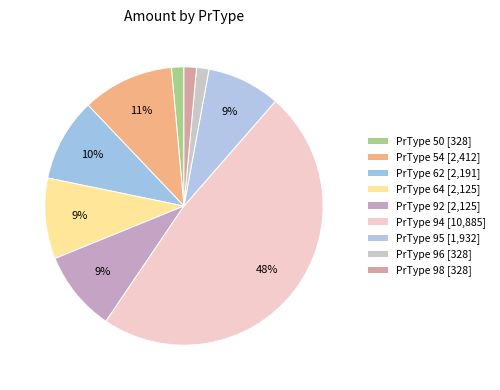

How many slices are in this pie chart?

9